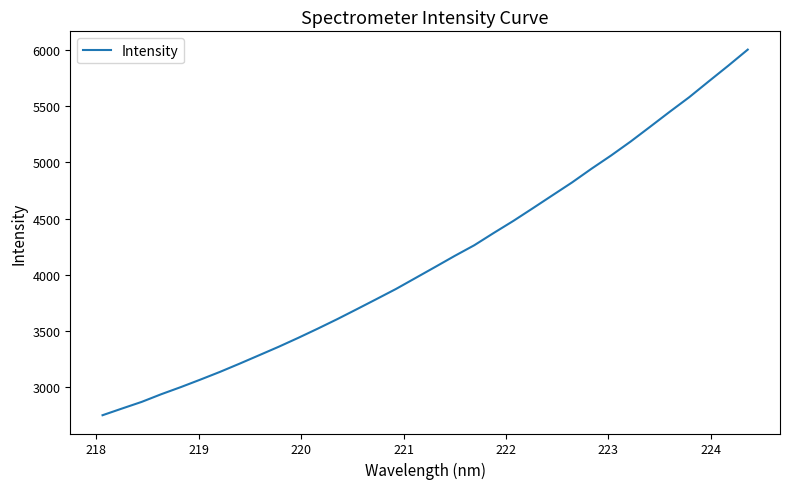

What is the minimum value shown in the chart?

2752.8